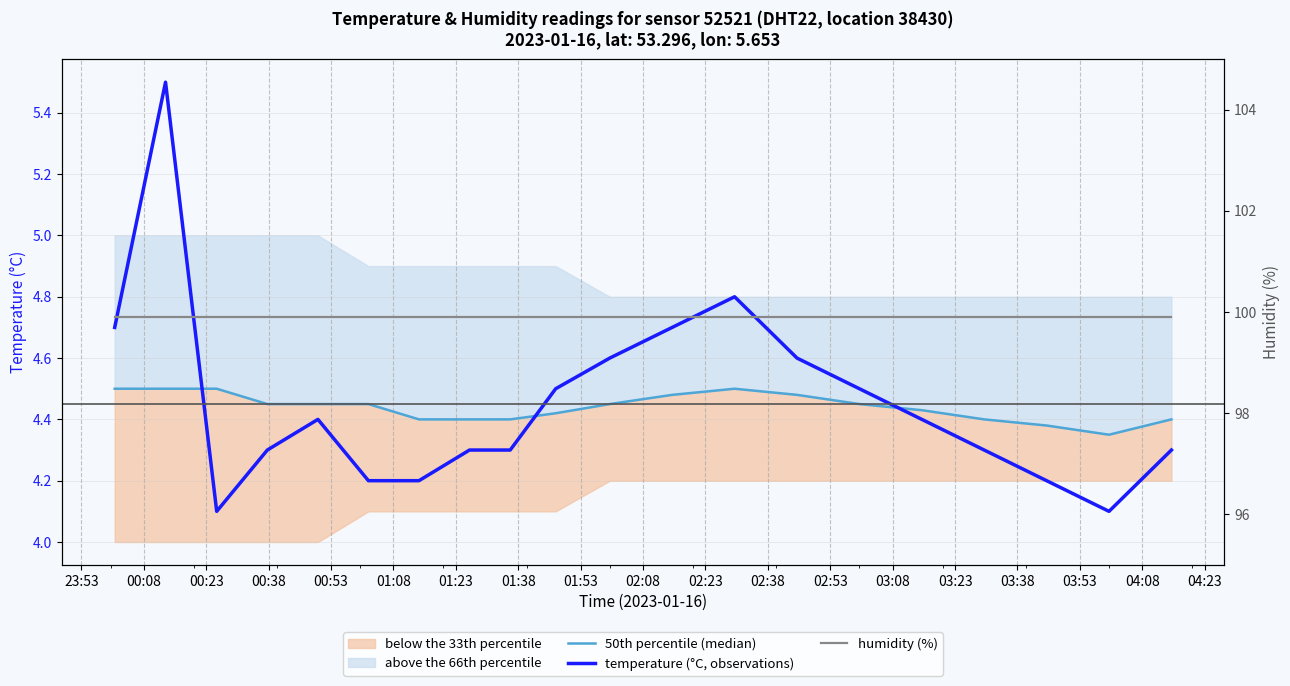

Between 00:23 and 02:38, which series saw the biggest shift?

temperature (°C, observations)